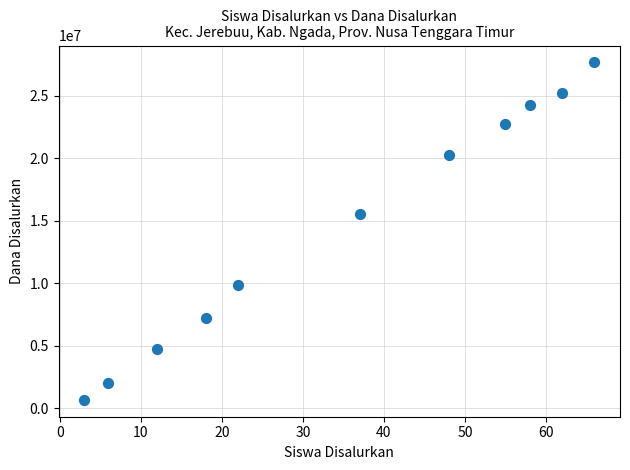

What Y value in the scatter plot is closest to 14175000?

15525000